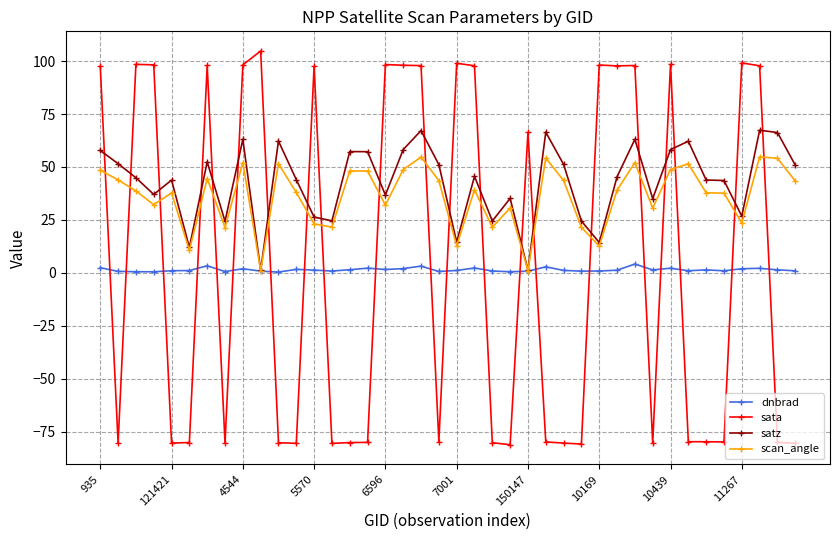

What is the lowest value of the dnbrad series?

0.3